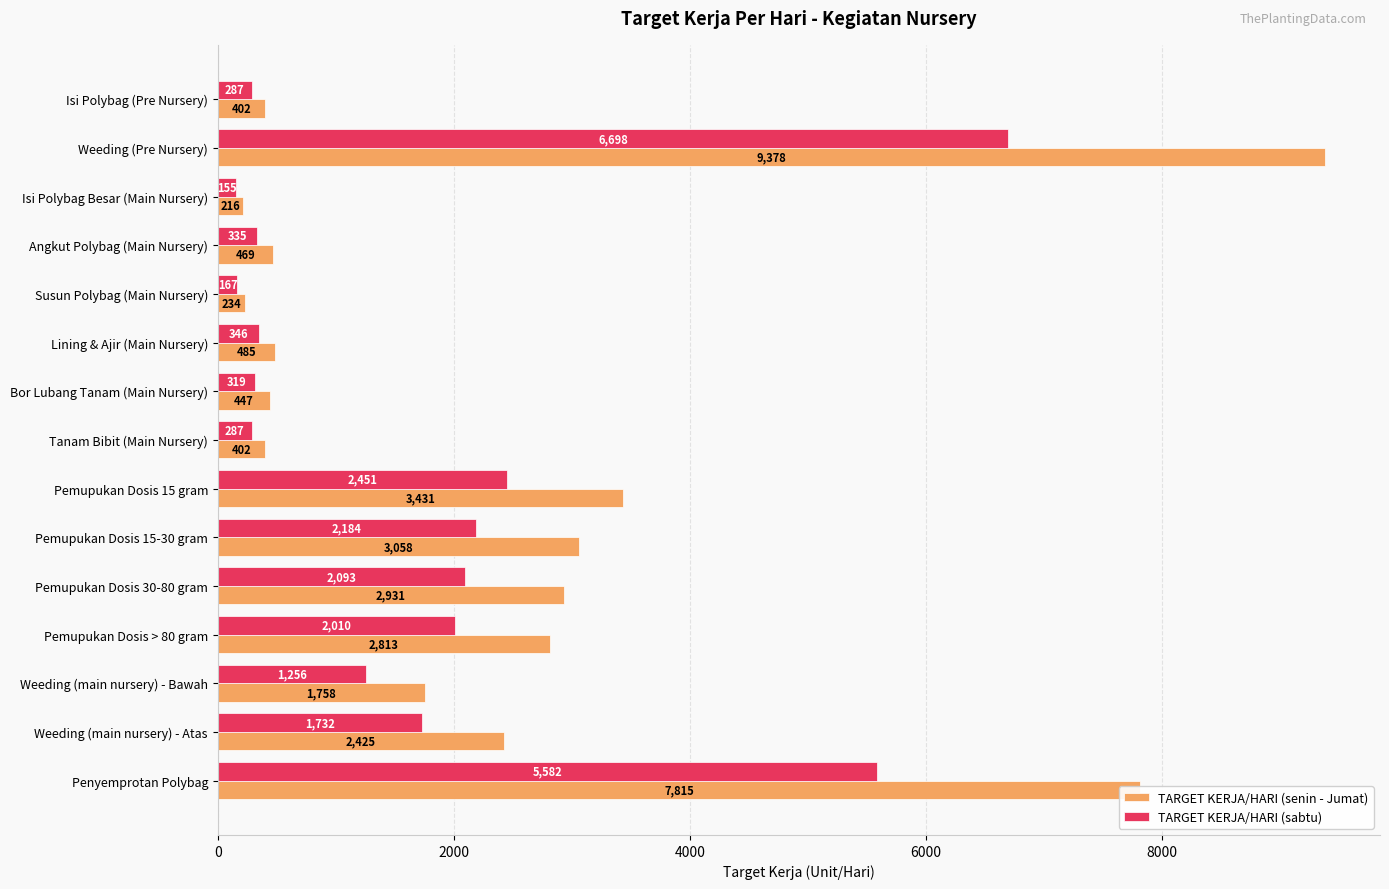

What is the average value of the TARGET KERJA/HARI (sabtu) series?

1727